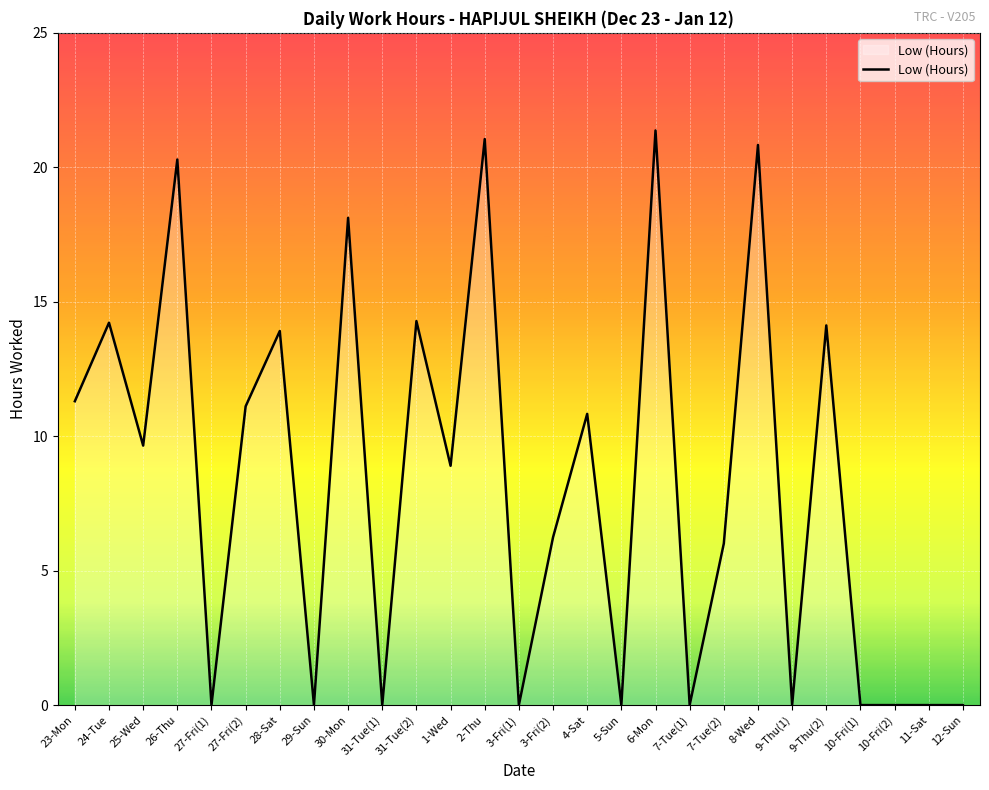

What position from the left is 5-Sun?

17